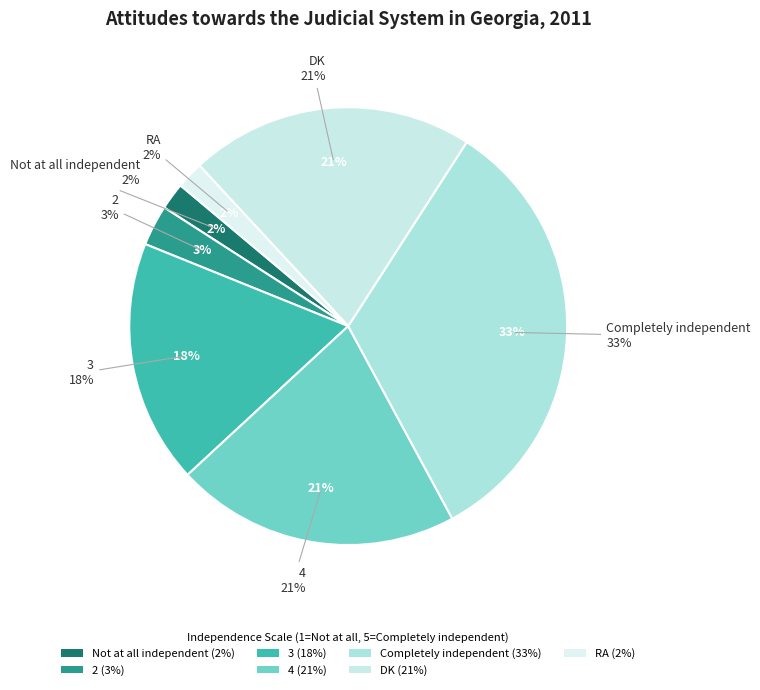

To the nearest percent, what is the average slice percentage?

14%